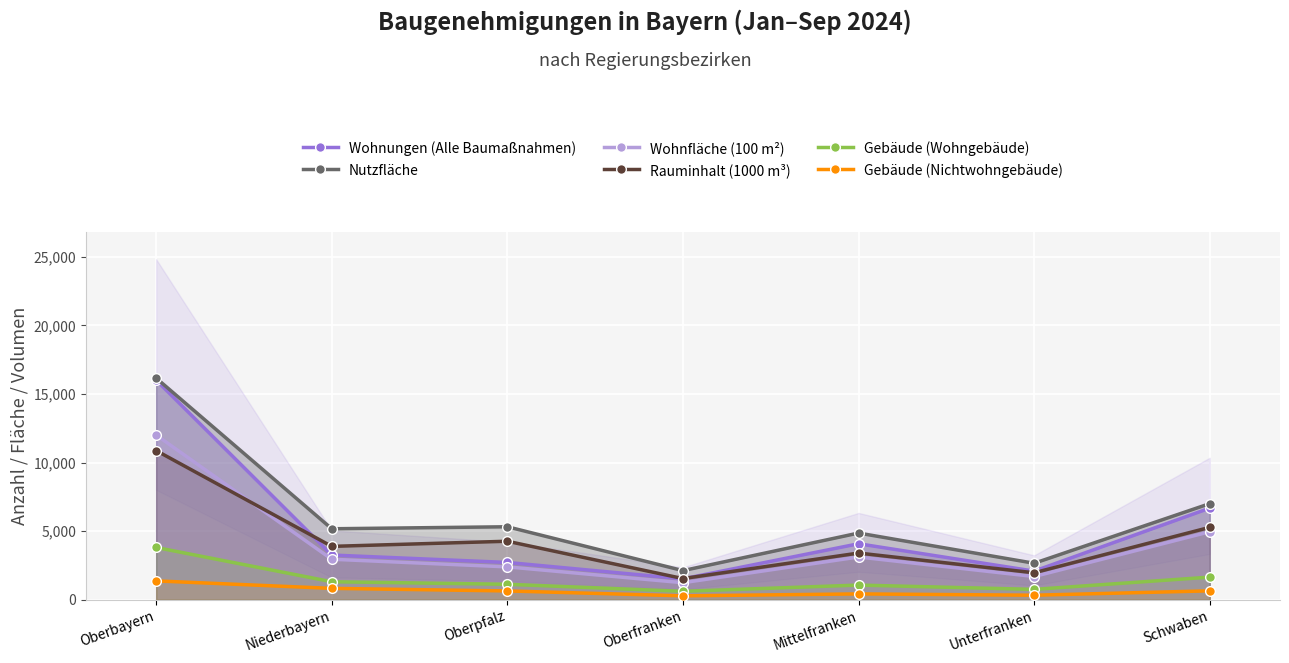

Rank the series by their maximum value, from highest to lowest.

Nutzfläche, Wohnungen (Alle Baumaßnahmen), Wohnfläche (100 m²), Rauminhalt (1000 m³), Gebäude (Wohngebäude), Gebäude (Nichtwohngebäude)